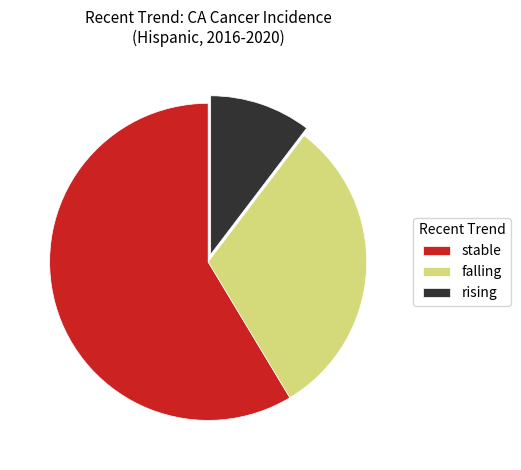

What is the smallest slice in the pie chart?

rising